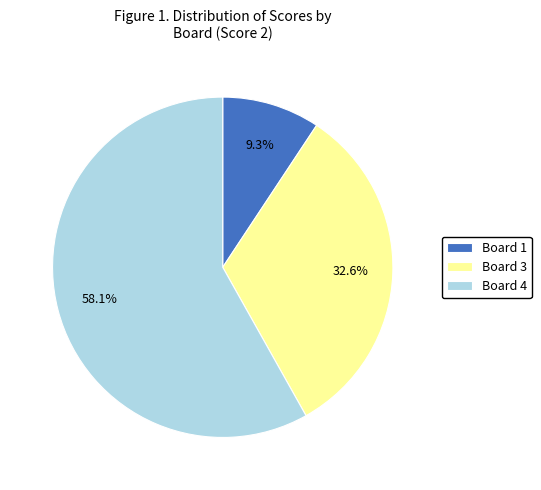

What is the largest slice in the pie chart?

Board 4